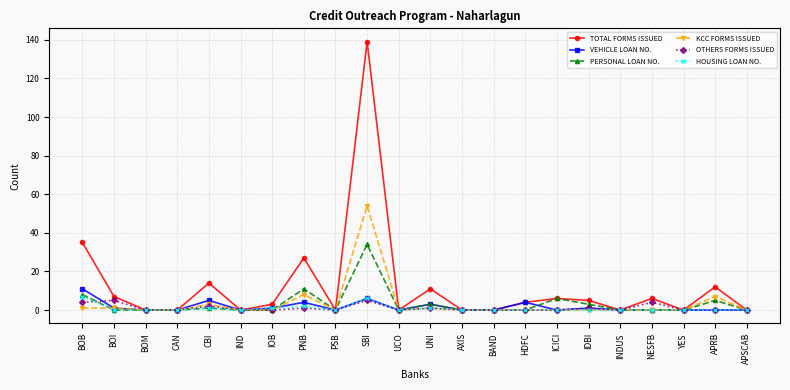

What is the maximum value shown in the chart?

139